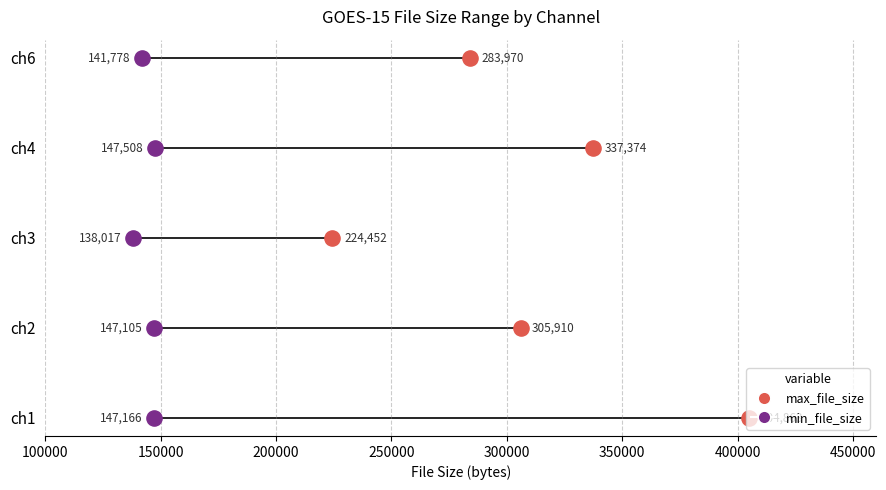

What are all the series names shown in the legend?

min_file_size, max_file_size